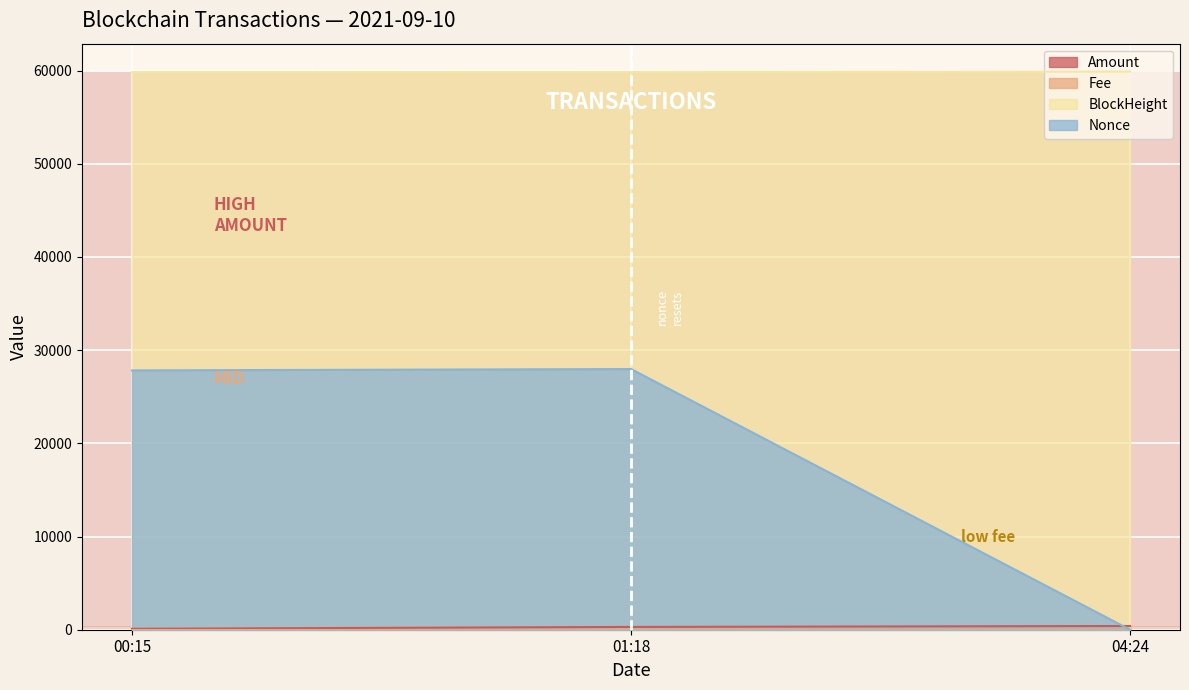

Does the chart display data point markers on the line(s)?

No